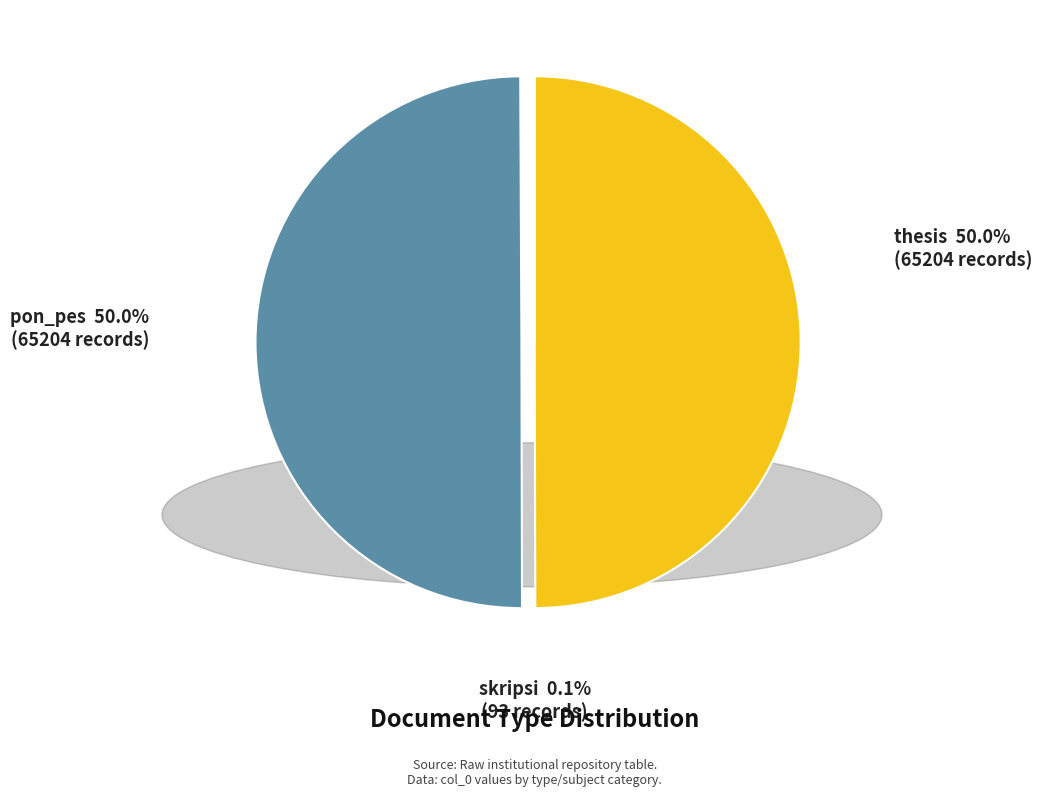

To the nearest percent, what portion does pon_pes represent?

50%